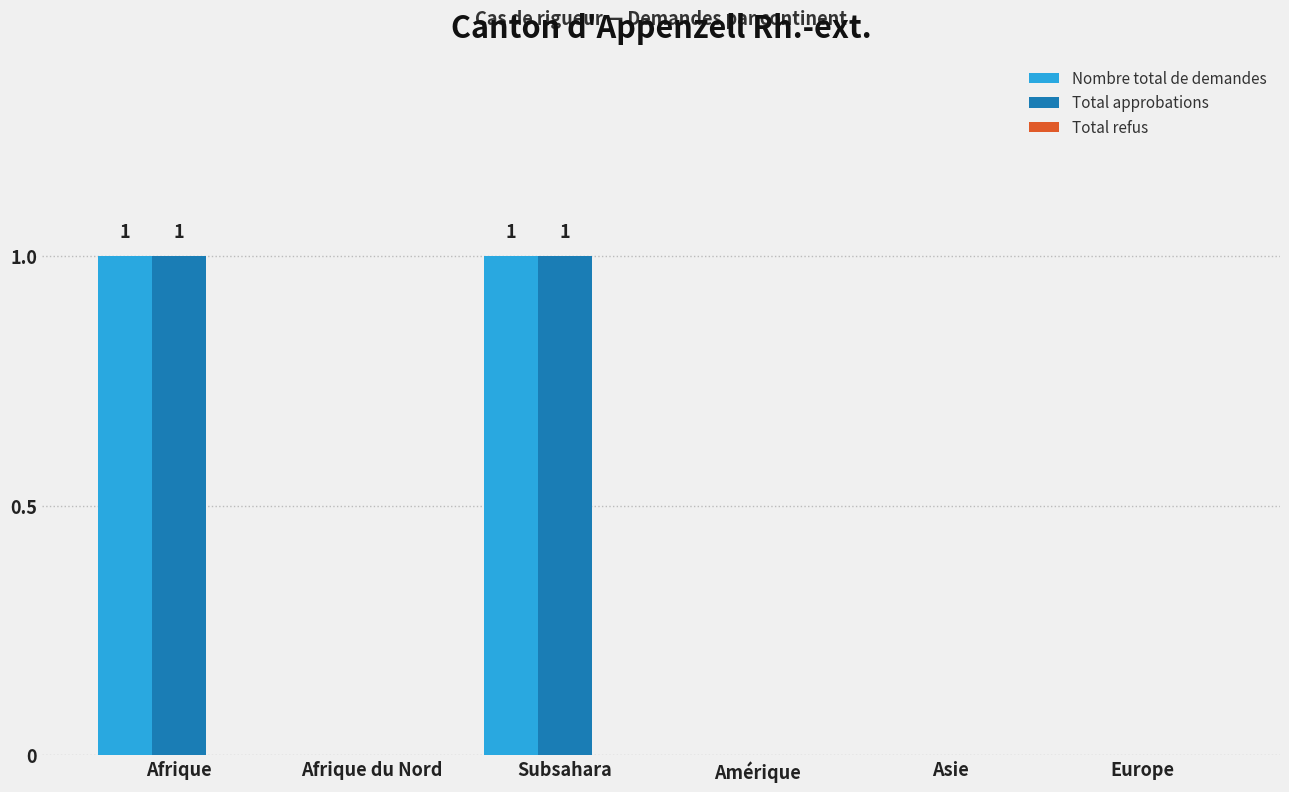

True or false: Total approbations has a value of 0 at Subsahara.

False